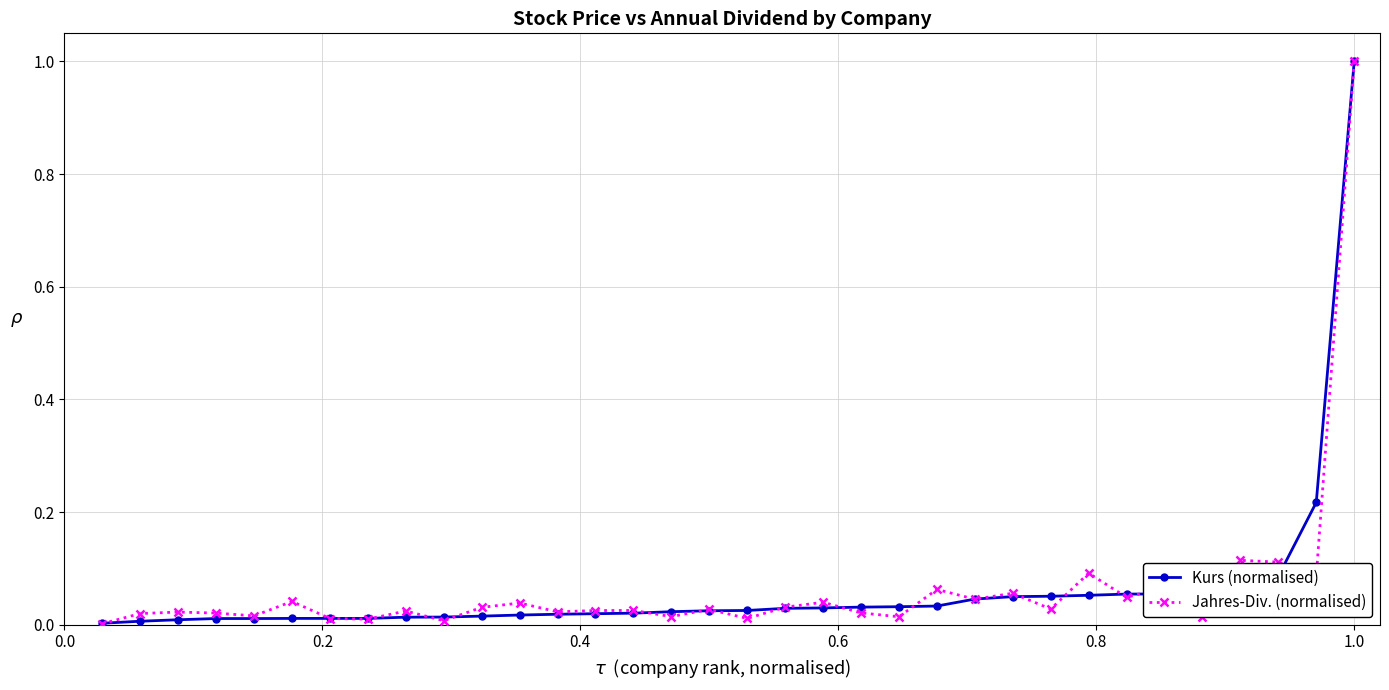

True or false: Jahres-Div. (normalised) has more than 0 interior local peaks.

True